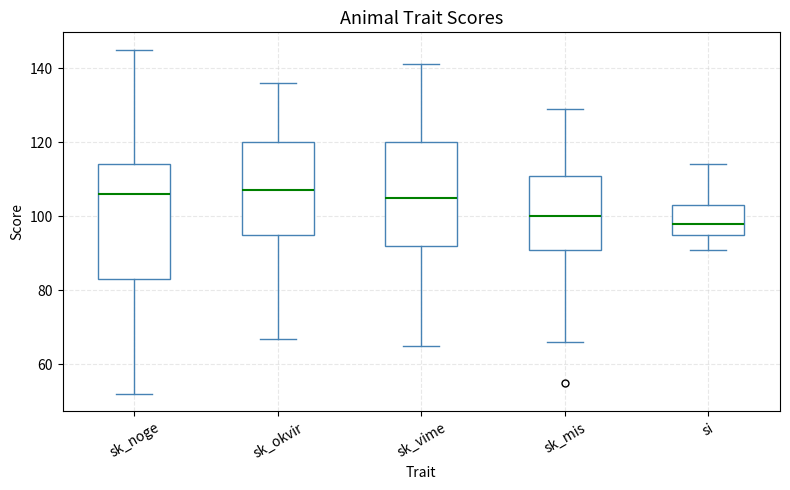

Where does the lower whisker of the box for sk_noge end on the y-axis? The values are not printed on the chart, so give them approximately, as read against the axis.

52